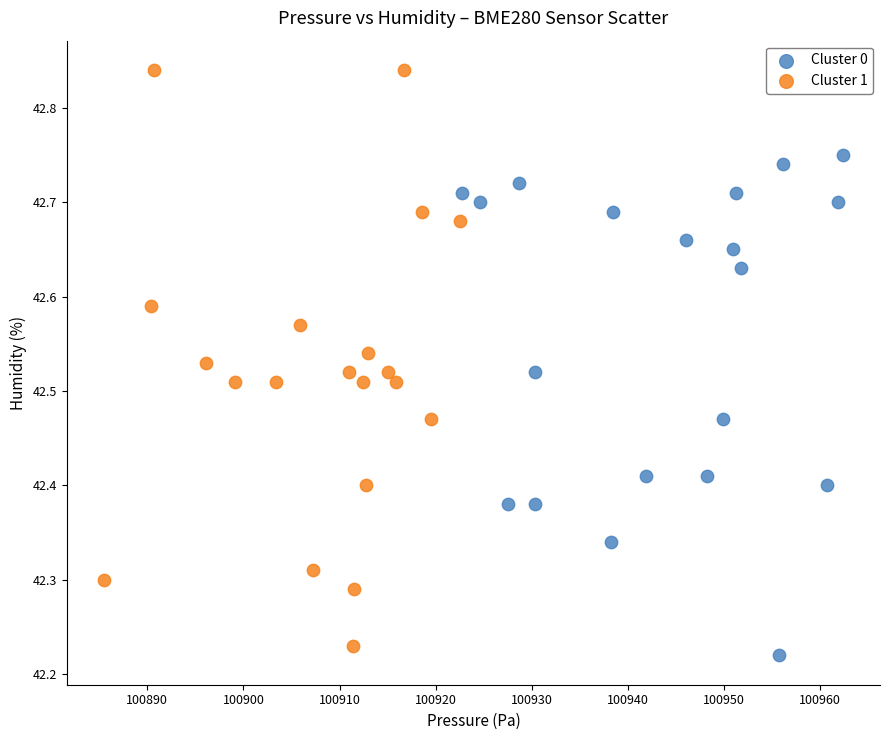

Which series has the largest Y range (max minus min)?

Cluster 1